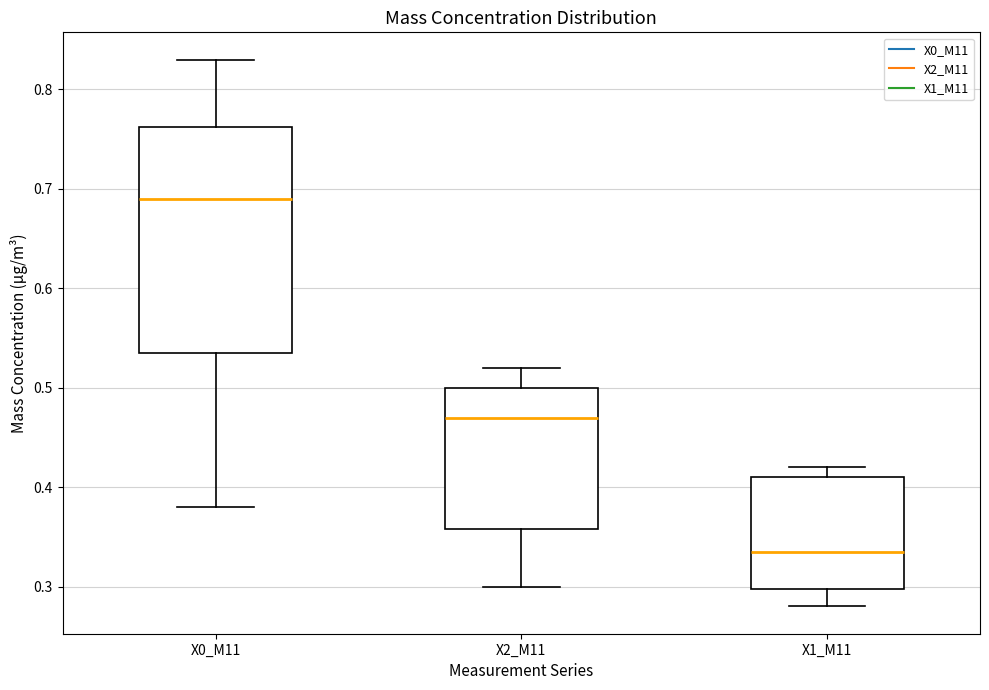

Which box has the highest median line?

X0_M11